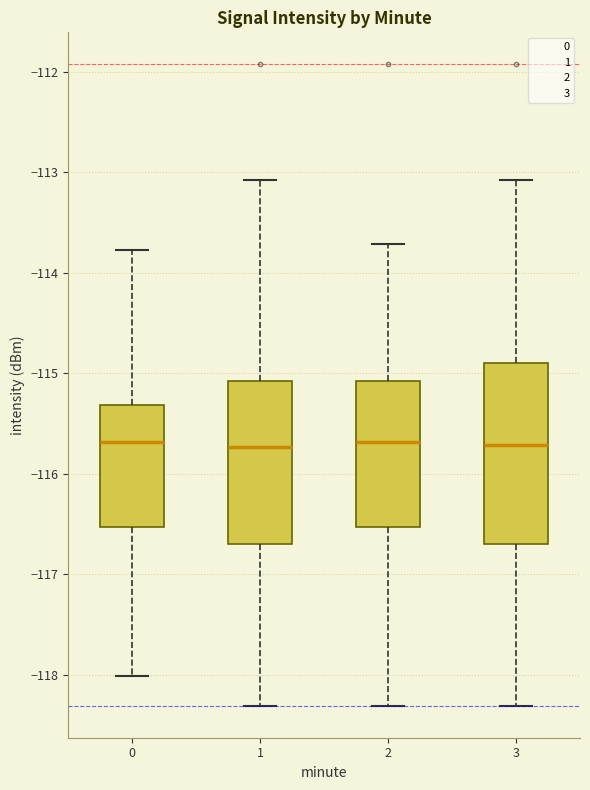

Reading left to right, transcribe this box plot: for each box, give where its median line is, the range the box spans, and where its two whiskers end, as read against the y-axis. The values are not printed on the chart, so give them approximately, as read against the axis.

0: median -115.7, box -116.5 to -115.3, whiskers -118.0 to -113.8
1: median -115.7, box -116.7 to -115.1, whiskers -118.3 to -113.1
2: median -115.7, box -116.5 to -115.1, whiskers -118.3 to -113.7
3: median -115.7, box -116.7 to -114.9, whiskers -118.3 to -113.1